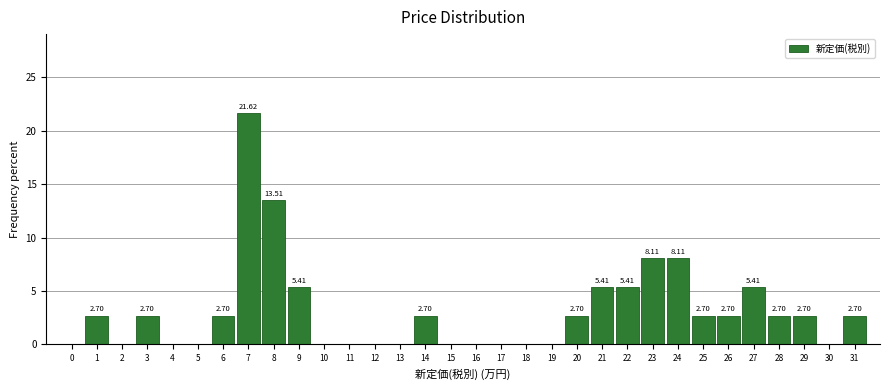

What is the change in value from 14 to 15?

-2.7